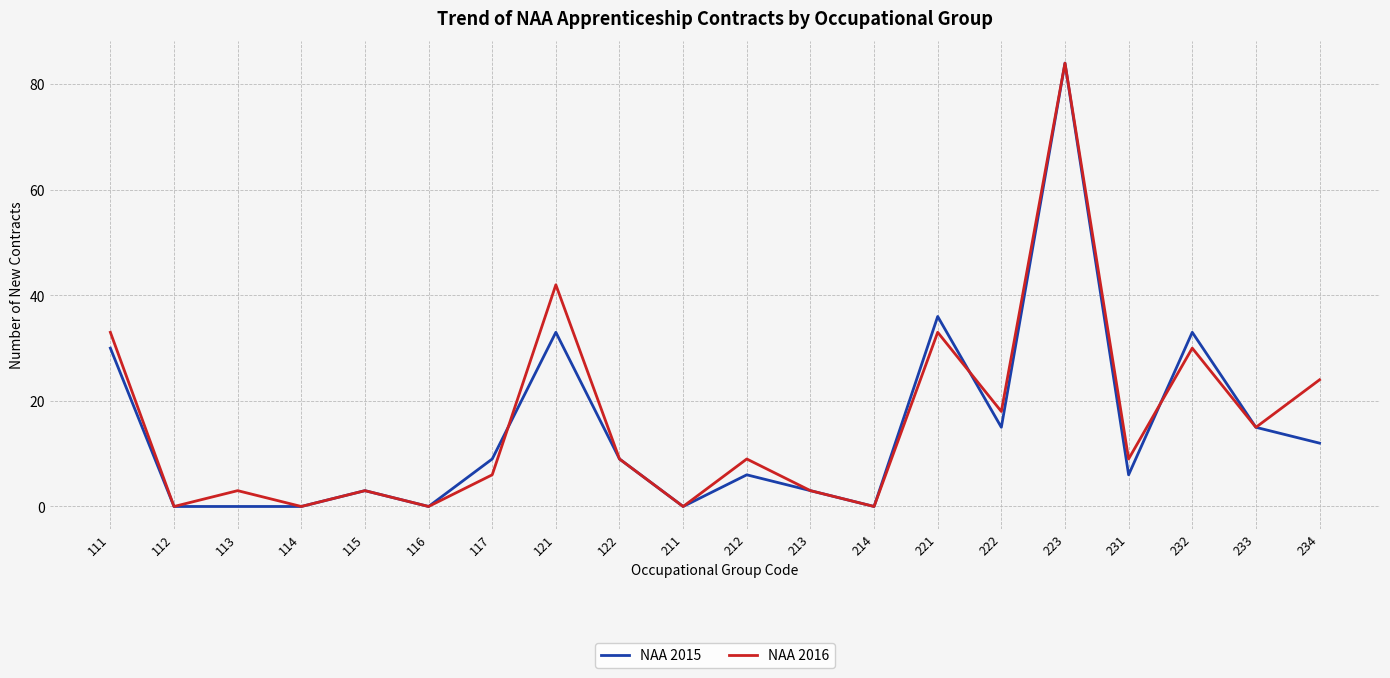

Between 111 and 114, which series saw the biggest shift?

NAA 2016